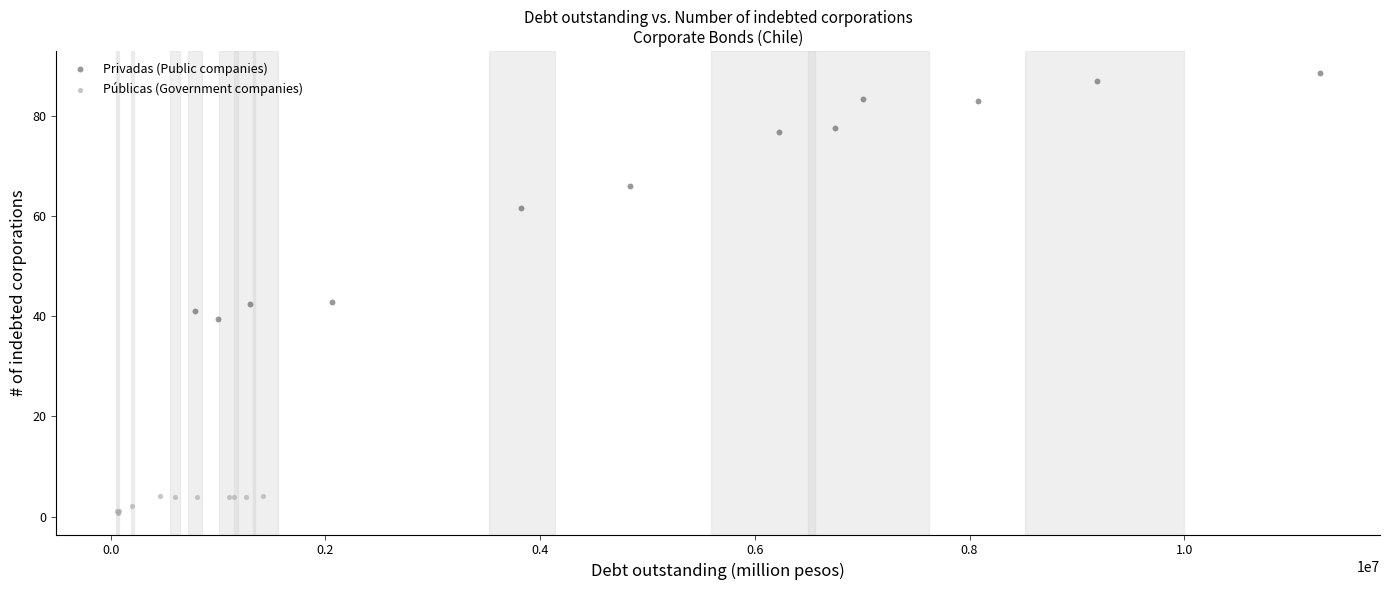

Which series reaches the minimum Y coordinate?

Públicas (Government companies)